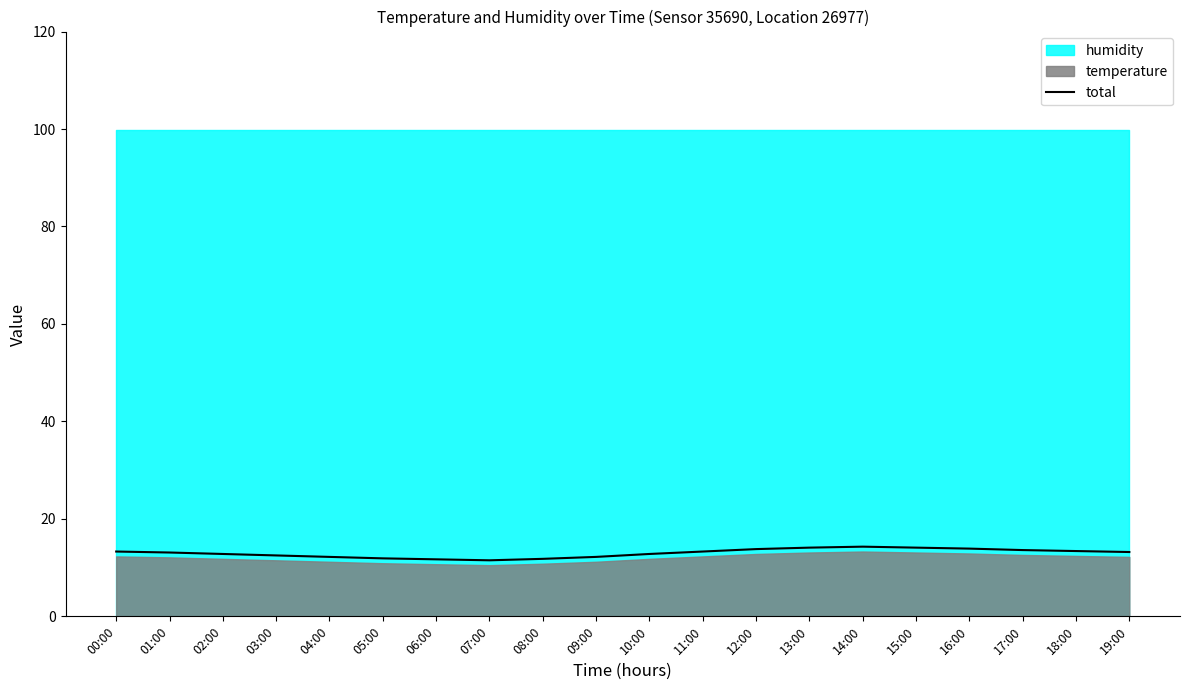

What is the approximate value at 11:00?

13.3